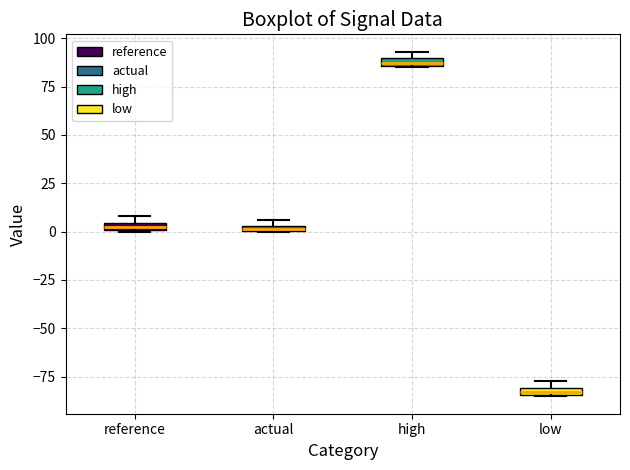

Which box has the lowest median line?

low